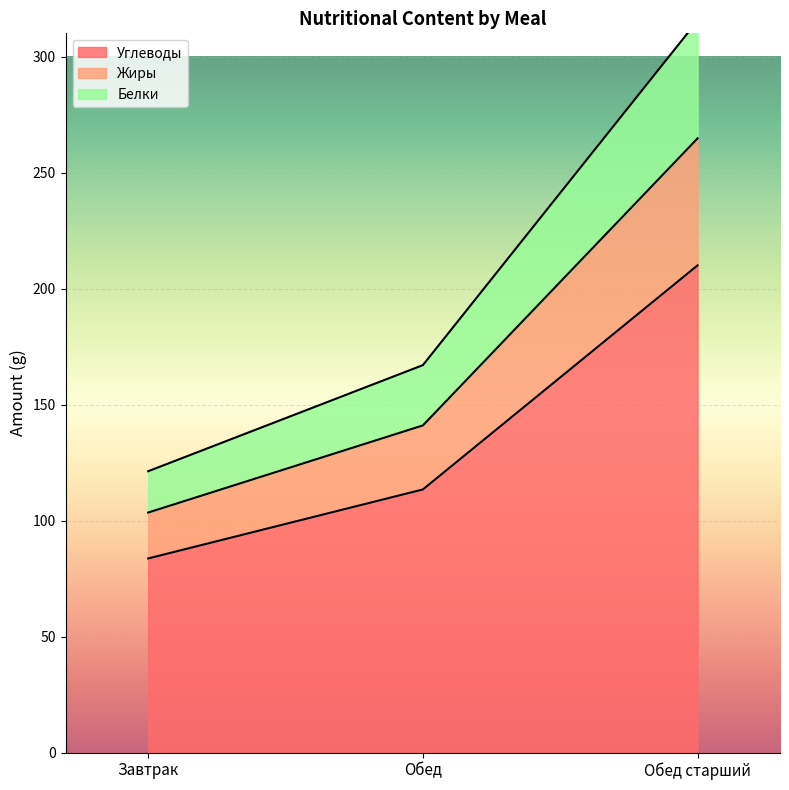

What is the difference between the Углеводы values at Завтрак and Обед?

29.7